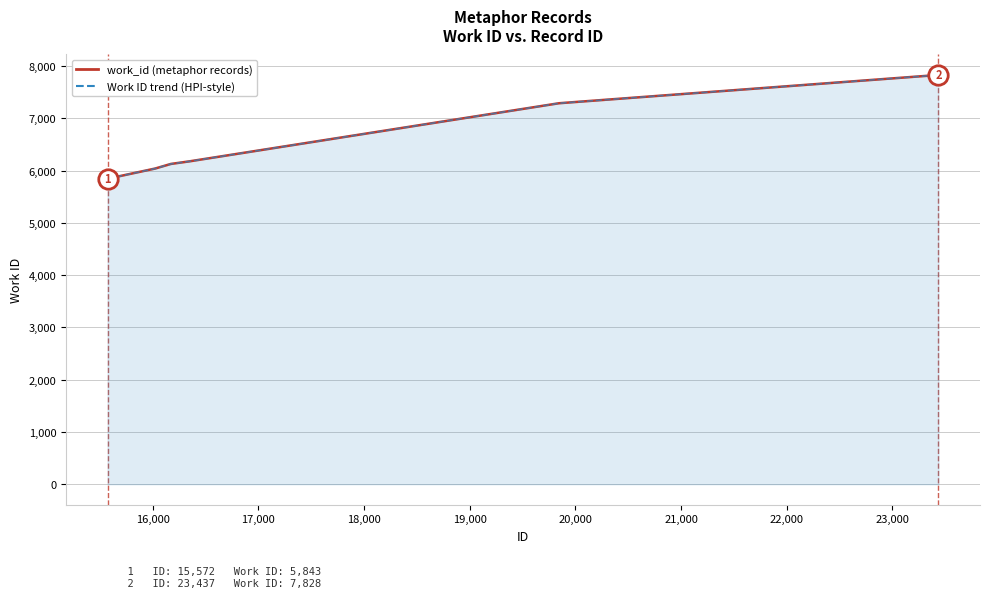

What is the highest value of the Work ID trend (HPI-style) series?

7828